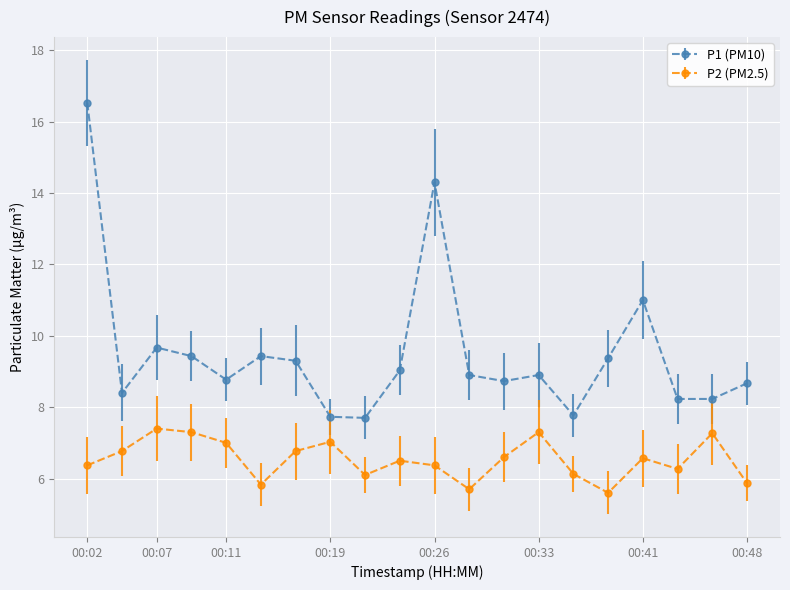

In P2 (PM2.5), how many points are lower than both neighbors (excluding endpoints)?

5